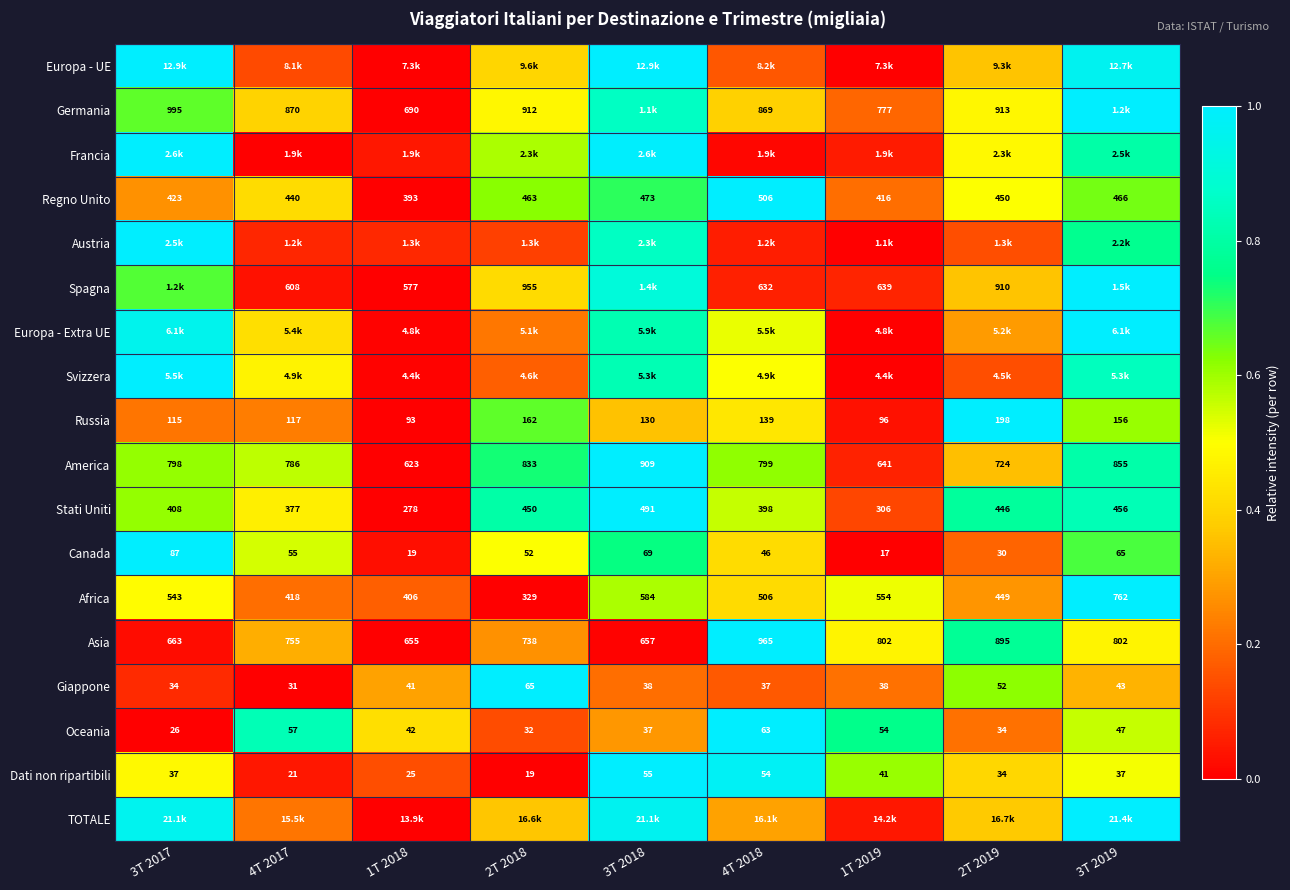

At how many categories does at least one series exceed 0?

9